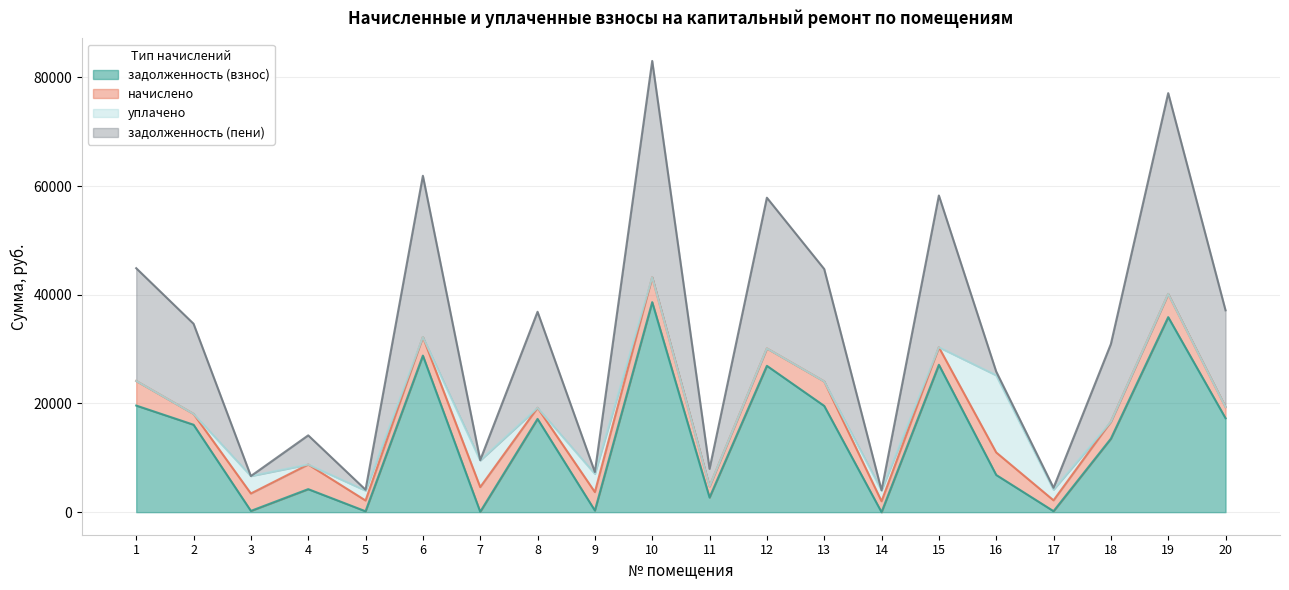

What is the difference between the second highest and minimum values in the задолженность (пени) series?

38133.3